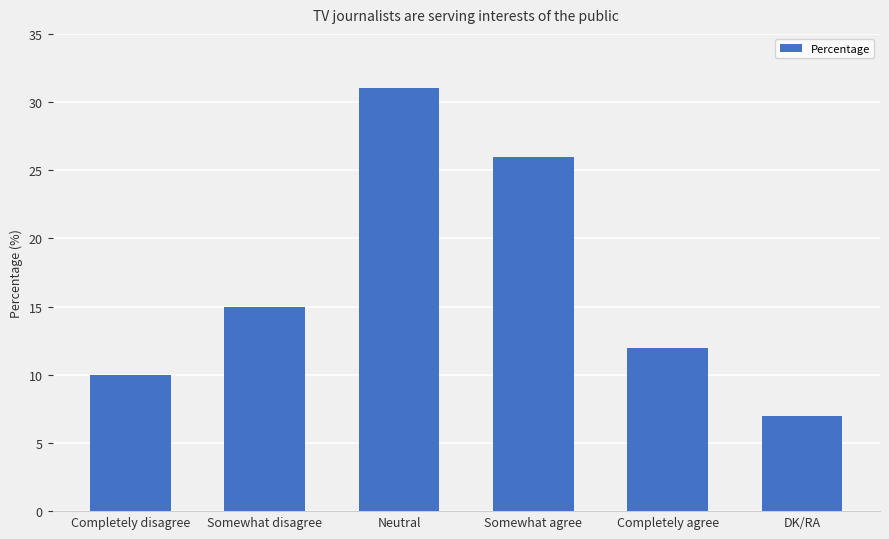

What is the sum of the values at DK/RA and Somewhat agree?

33